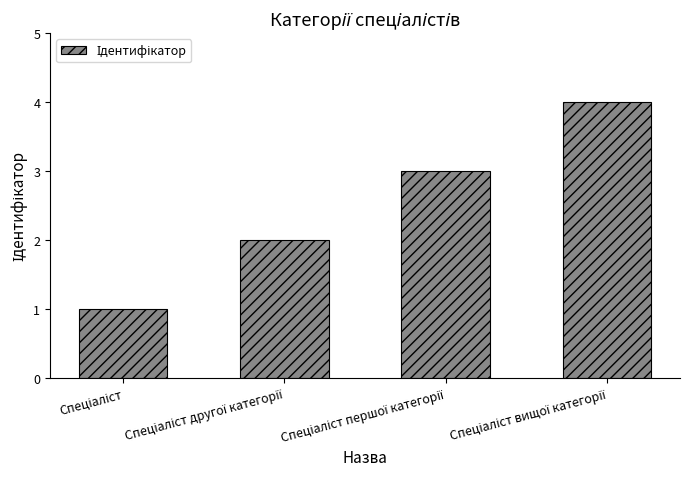

Are the bars horizontal?

No